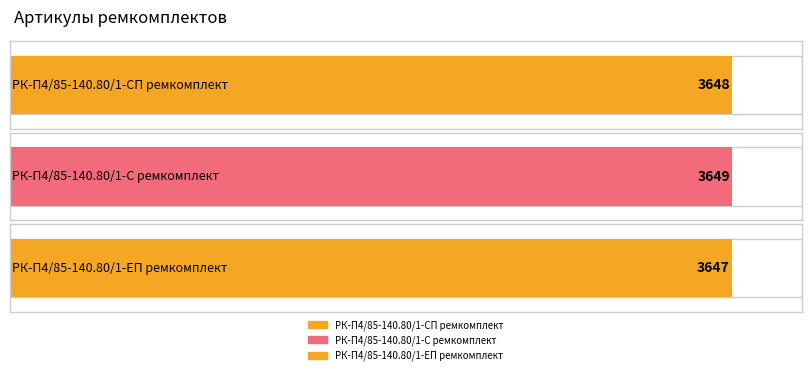

Between РК-П4/85-140.80/1-СП ремкомплект and РК-П4/85-140.80/1-ЕП ремкомплект, which is larger?

РК-П4/85-140.80/1-СП ремкомплект